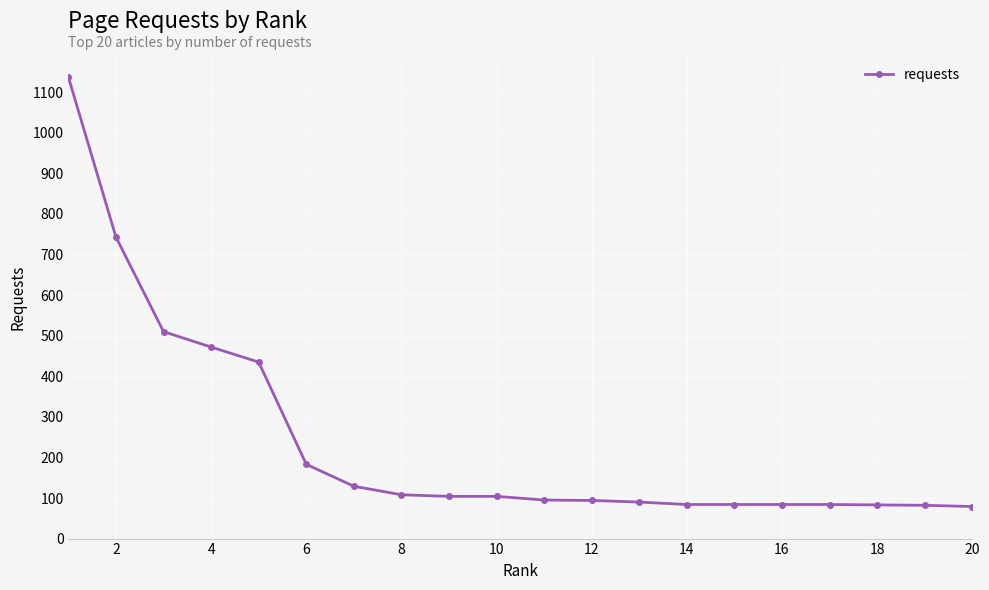

What is the minimum value shown in the chart?

79